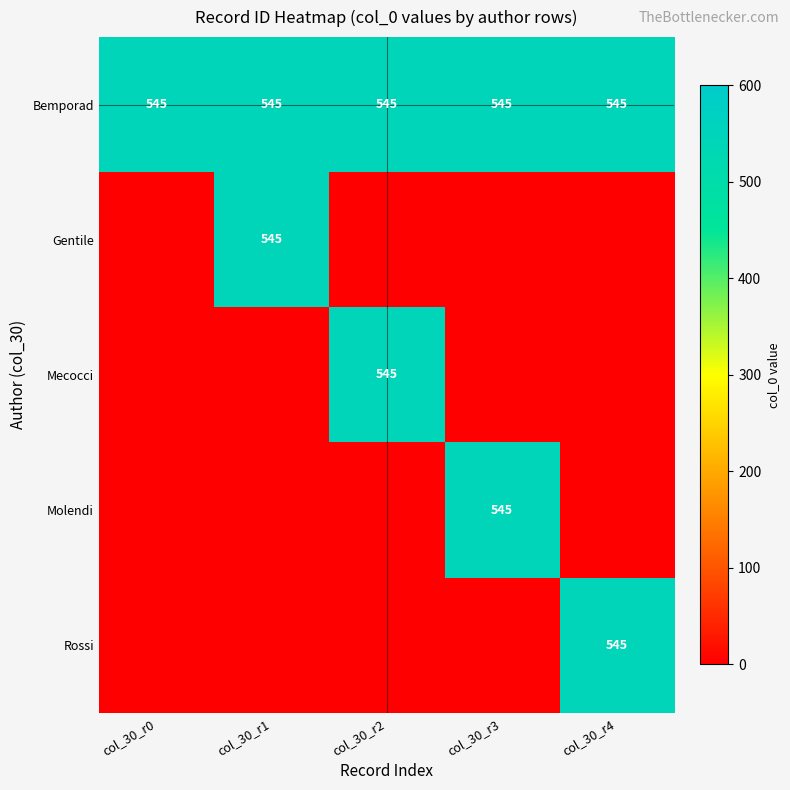

True or false: Rossi has a value of 146 at col_30_r4.

False